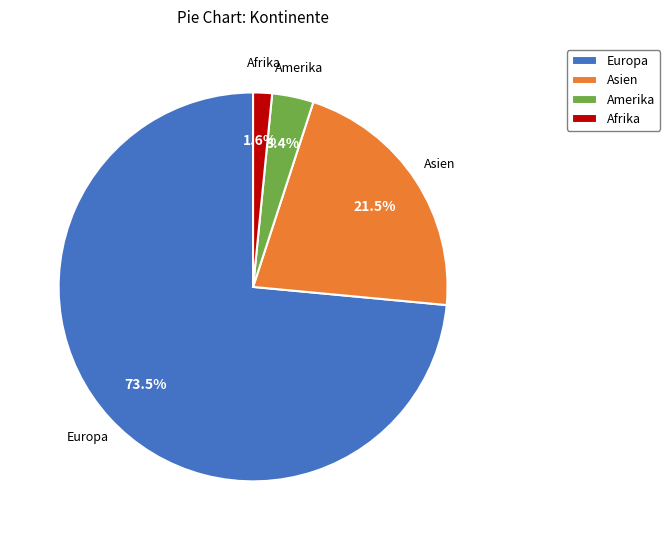

Count the number of slices in the pie.

4